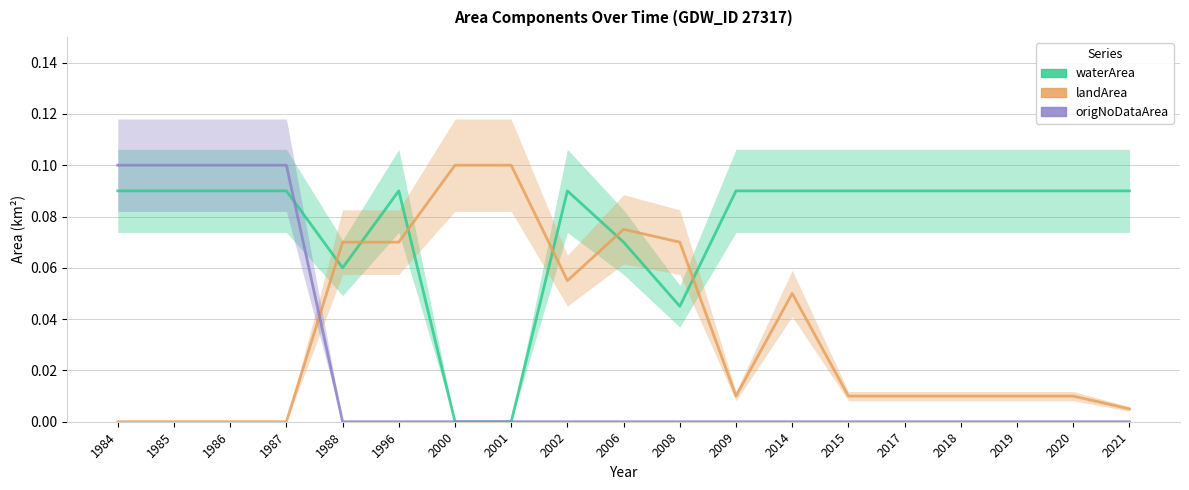

List the series in order of their overall mean, lowest first.

origNoDataArea, landArea, waterArea